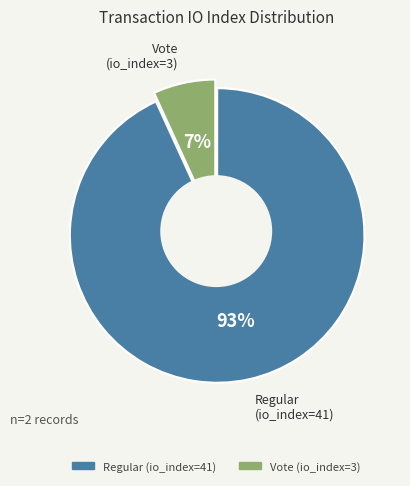

Is it true that Vote (io_index=3) is 7% of the pie?

True